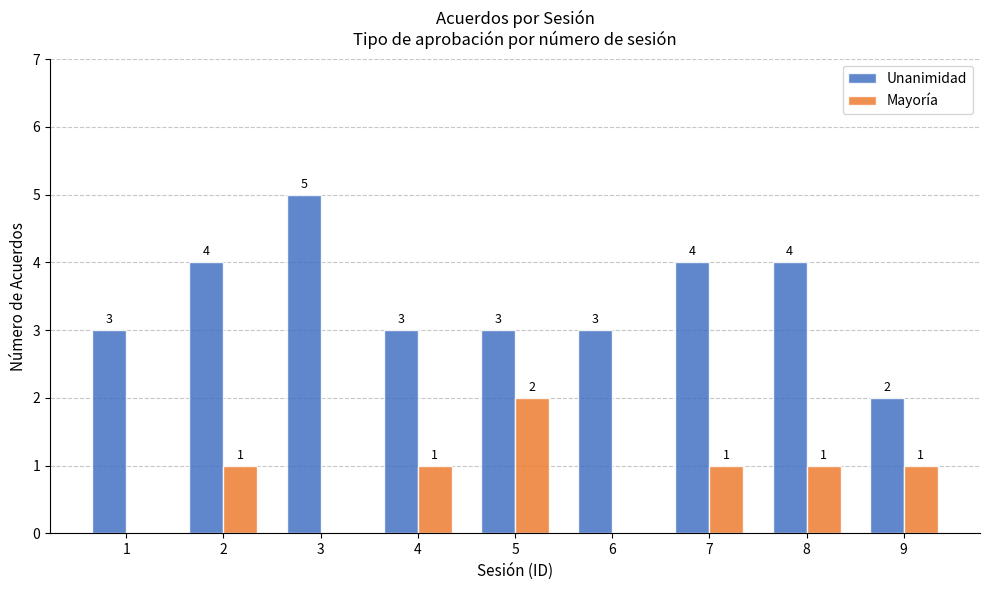

Reading left to right, what are all the values shown in this chart?

Unanimidad: 3	4	5	3	3	3	4	4	2
Mayoría: 0	1	0	1	2	0	1	1	1